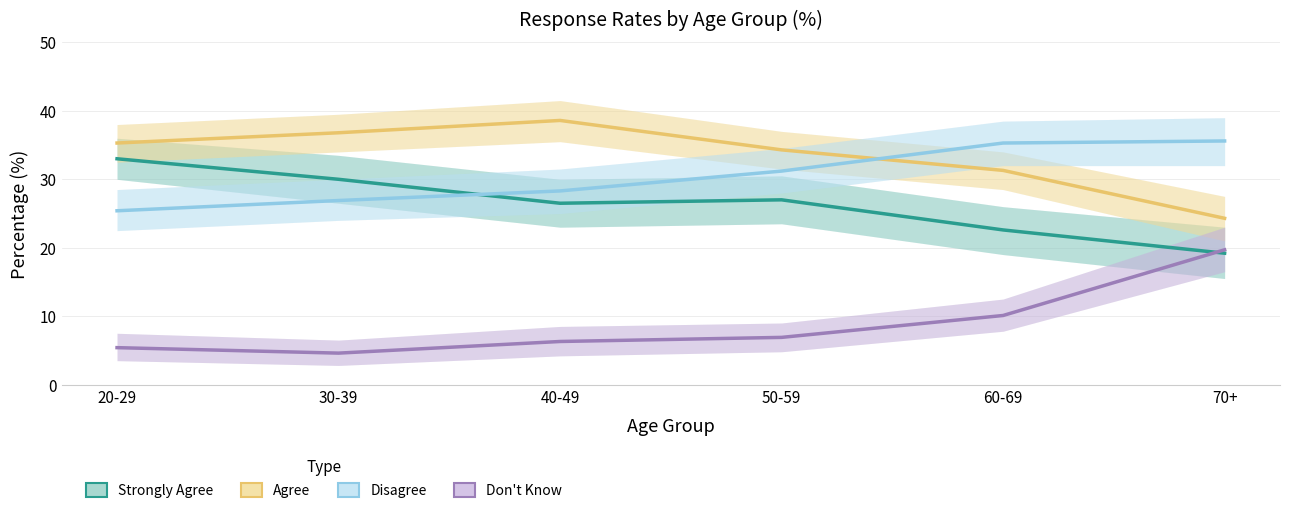

The Strongly Agree series shows 27.0 at 50-59. True or false?

True